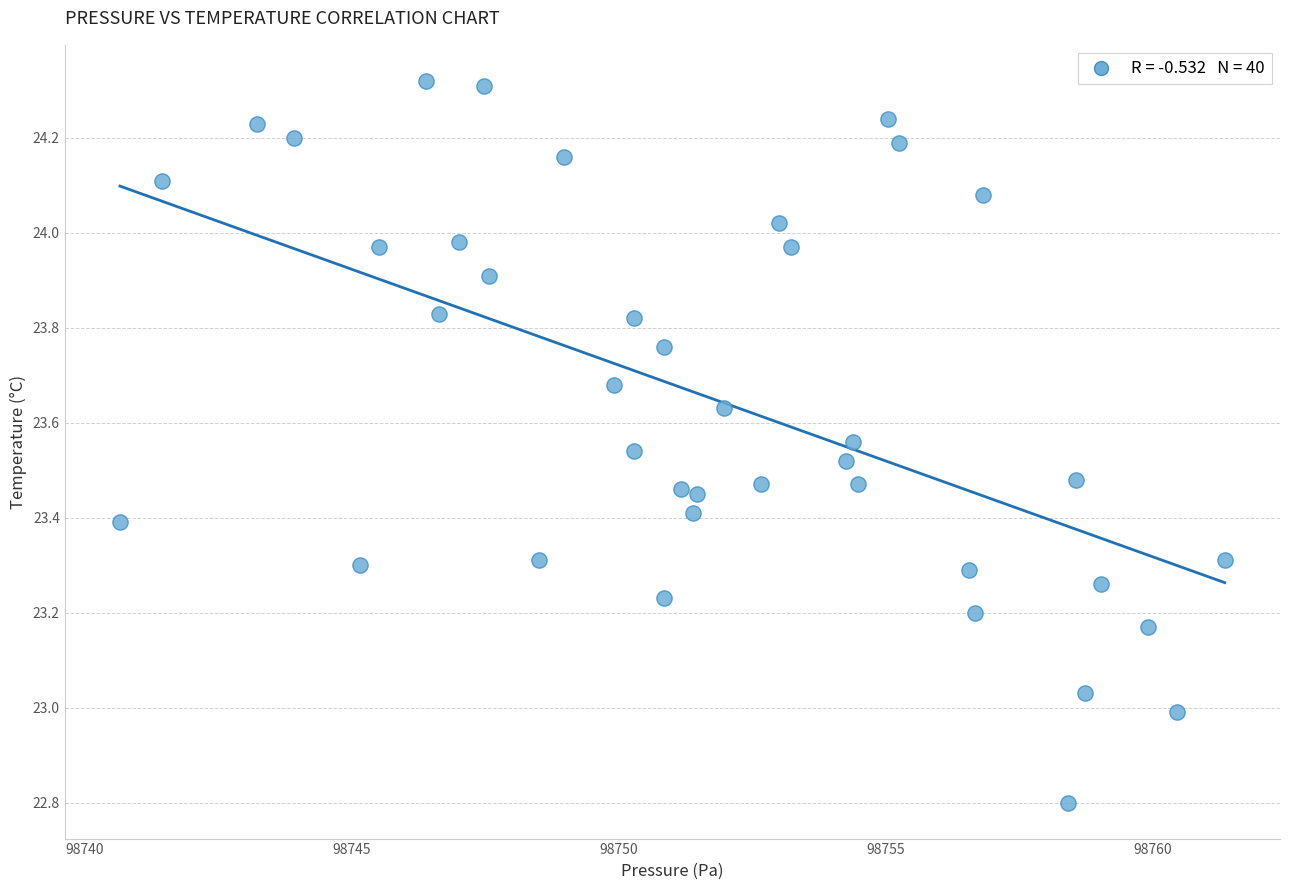

What is the range of Y values (max minus min)?

1.5